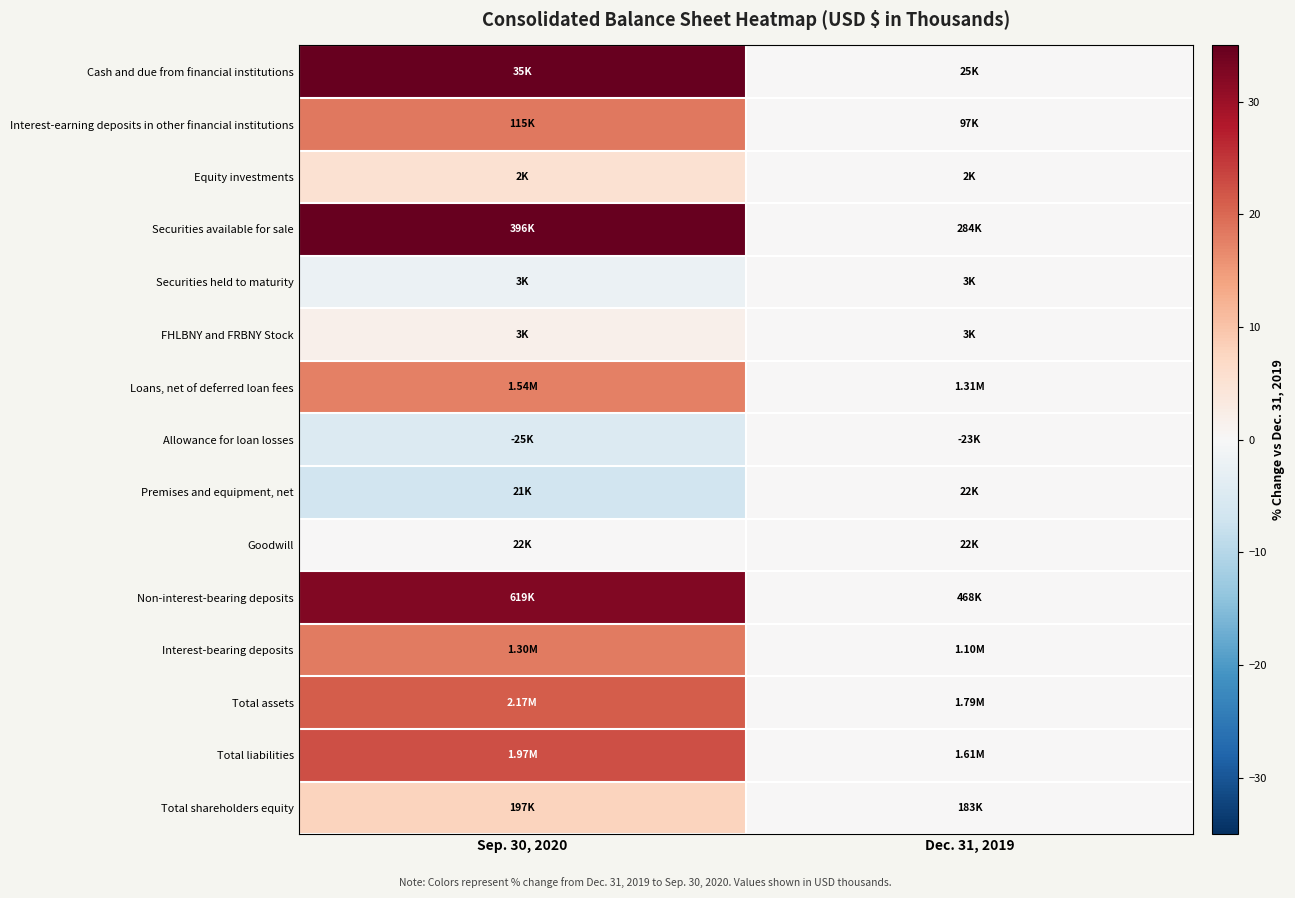

Count the number of categories in the chart.

2